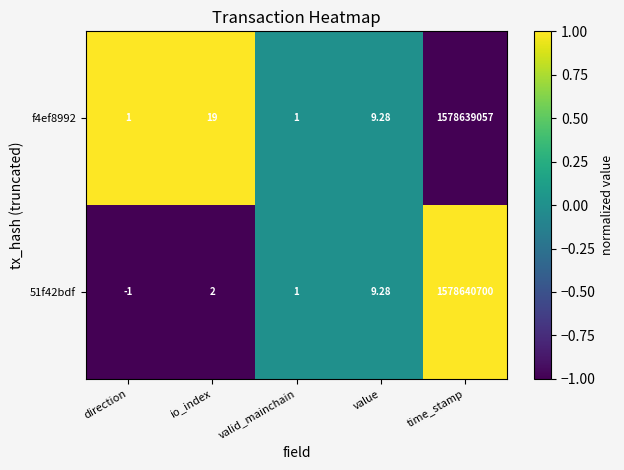

At which label does f4ef8992 first exceed 9?

io_index